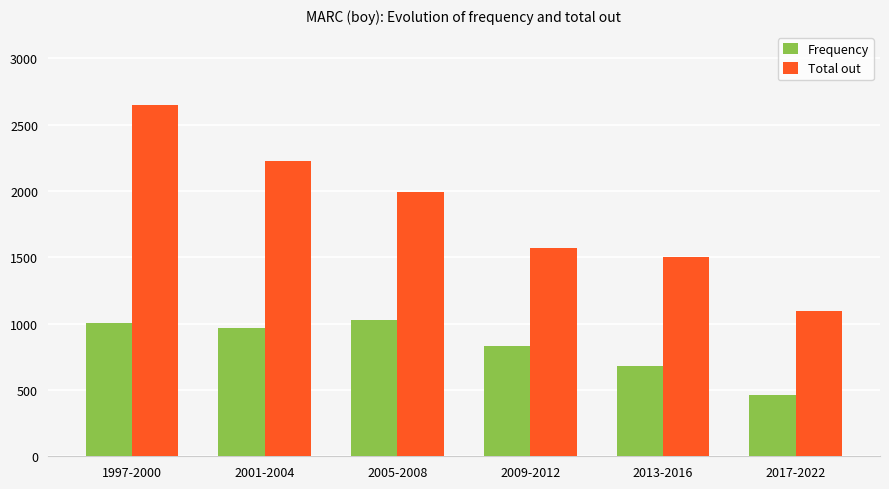

The value of Frequency at 2001-2004 is 964. True or false?

True